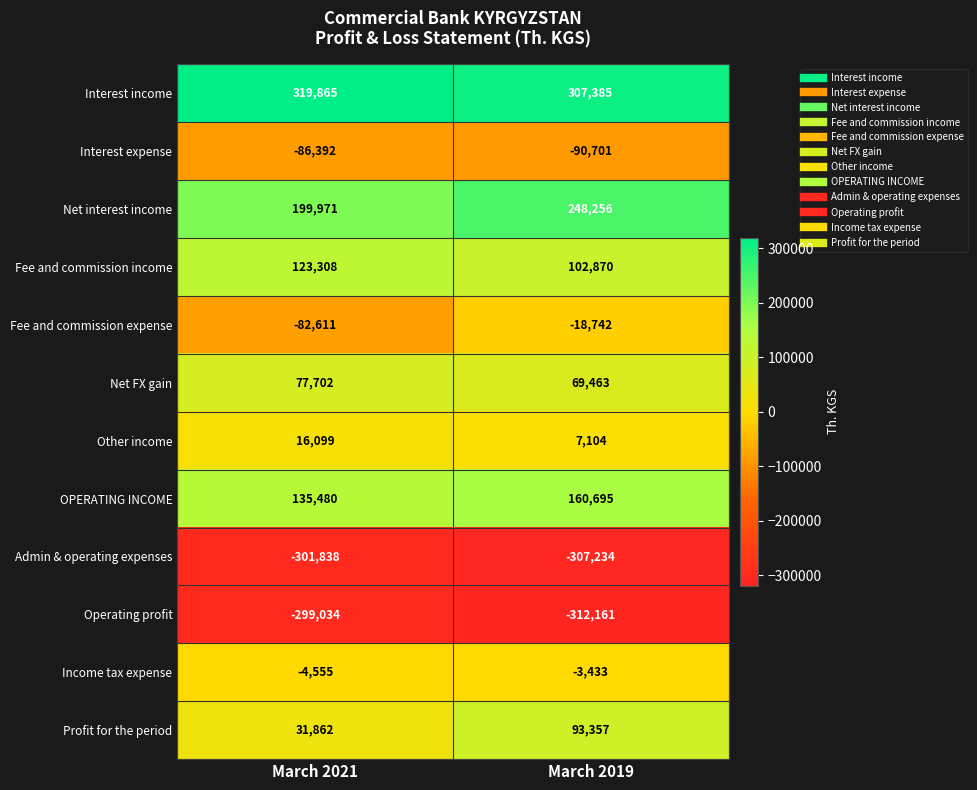

The Net FX gain series shows 77702 at March 2021. True or false?

True